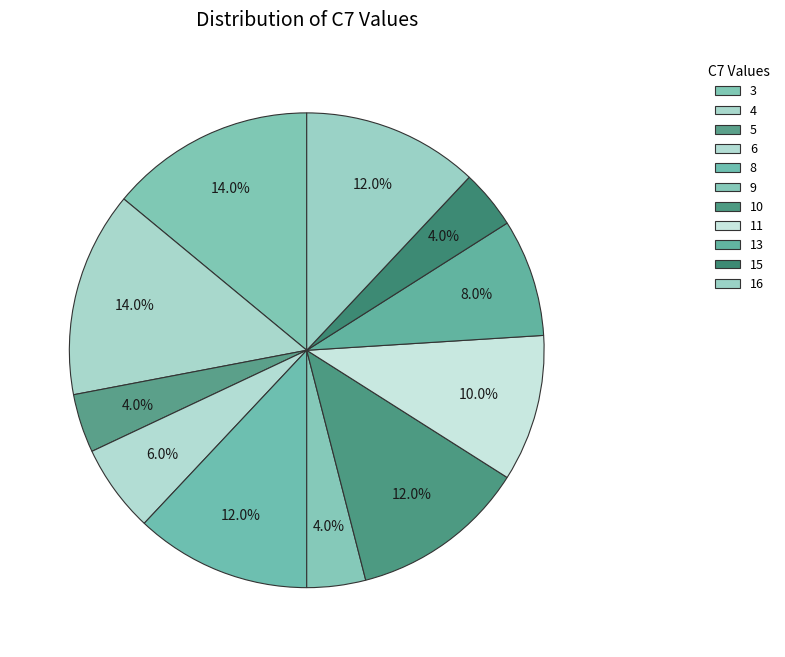

How many slices are in this pie chart?

11